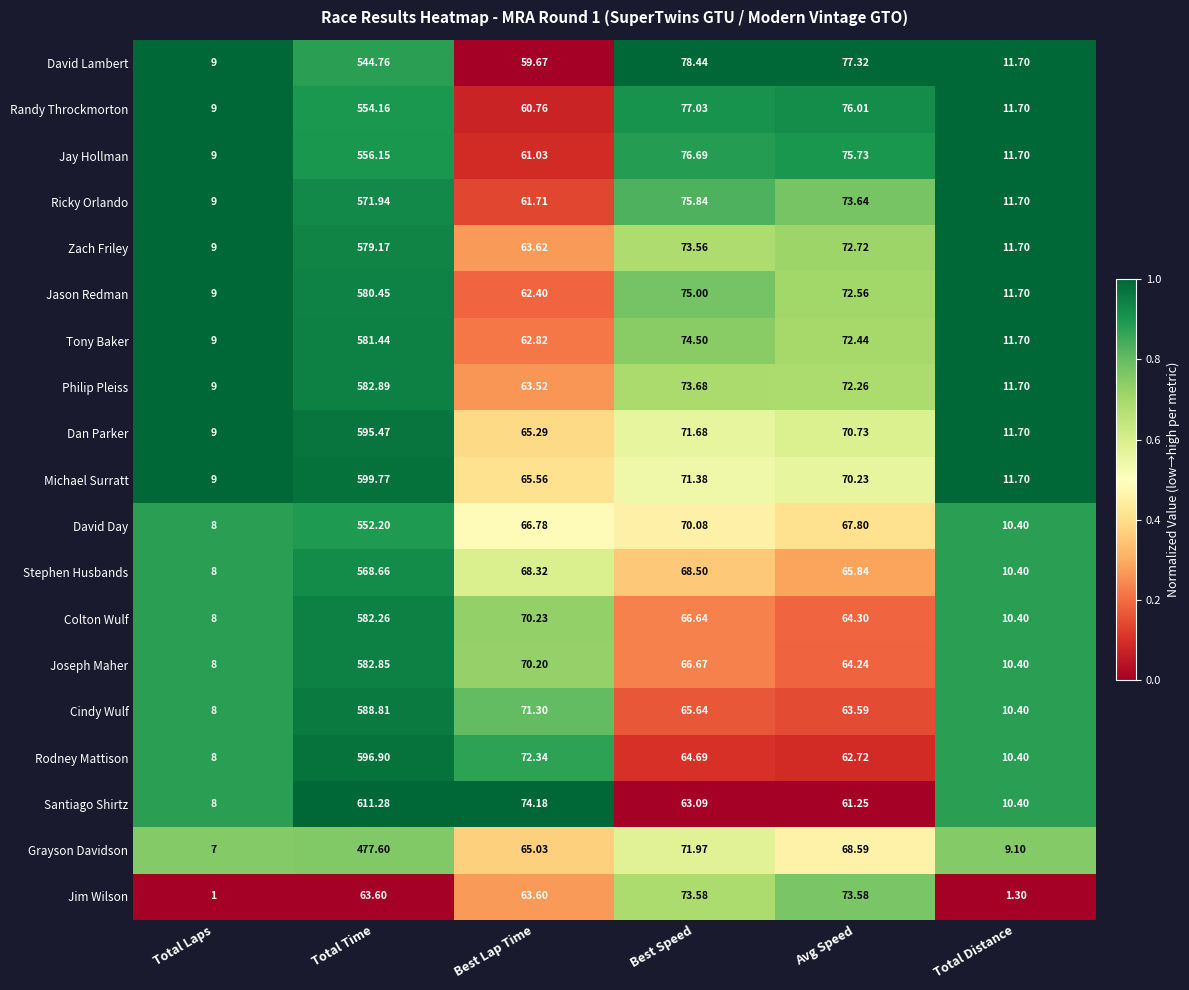

Is the value of Philip Pleiss at Best Lap Time greater than the value of Grayson Davidson at Best Lap Time?

No